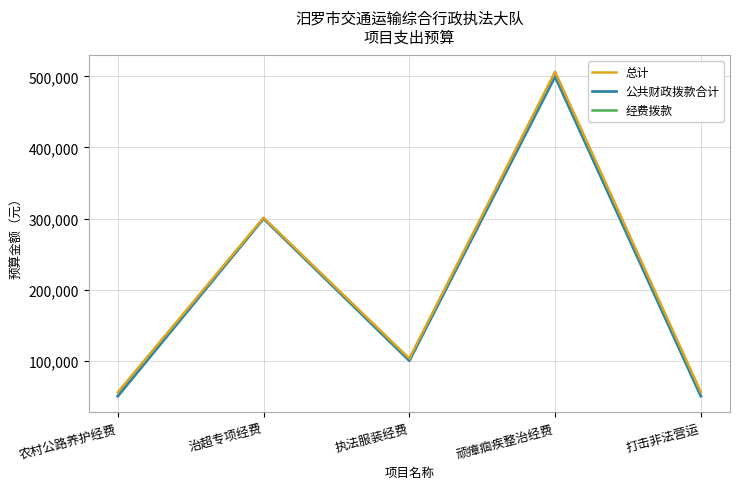

Rank the categories by 总计 value from highest to lowest.

顽瘴痼疾整治经费, 治超专项经费, 执法服装经费, 打击非法营运, 农村公路养护经费